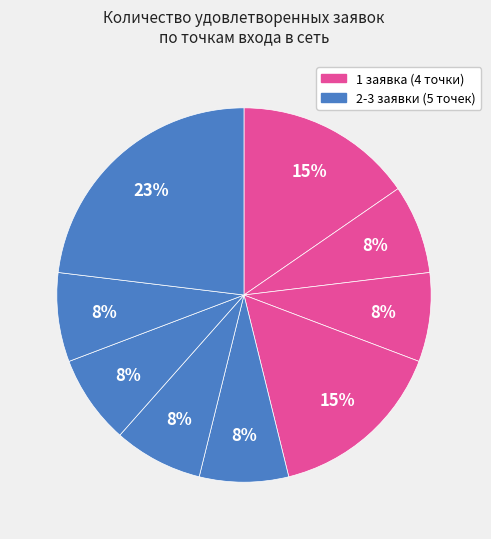

How many slices are in this pie chart?

9